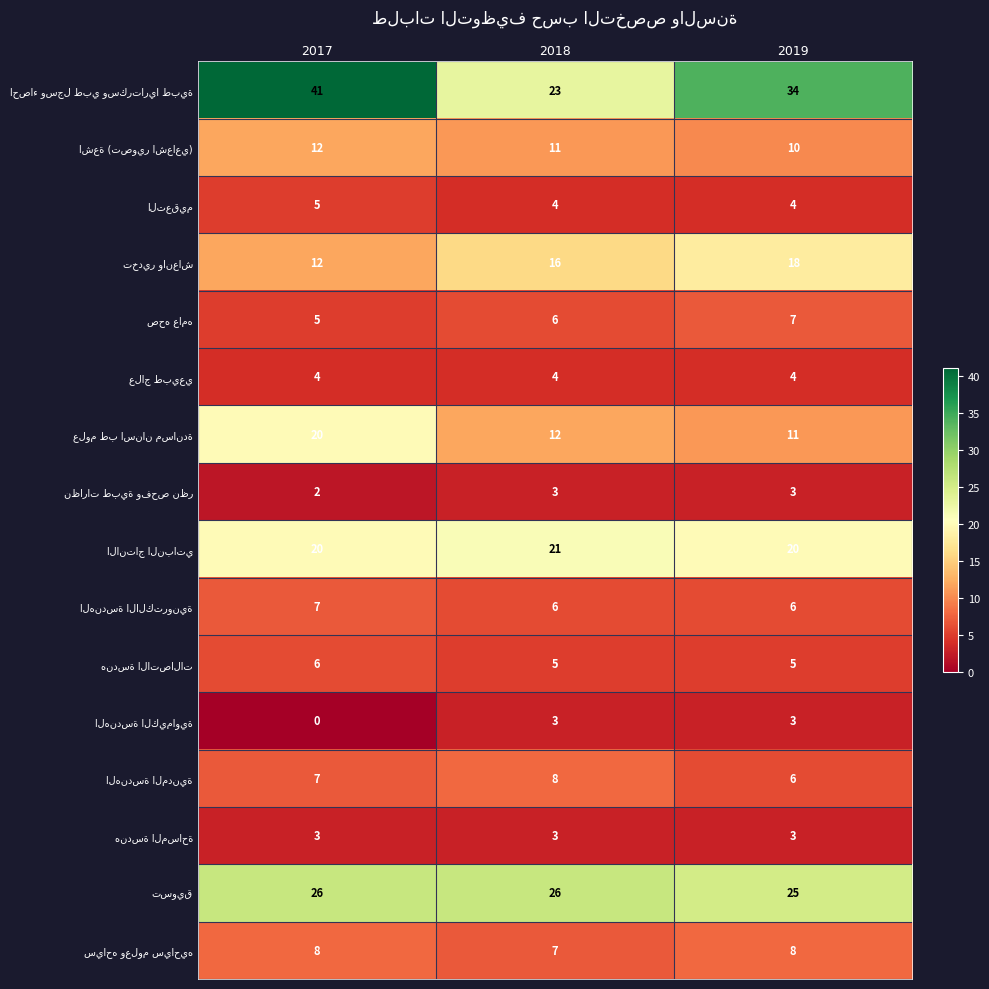

At which category is the sum across all series the highest?

2017